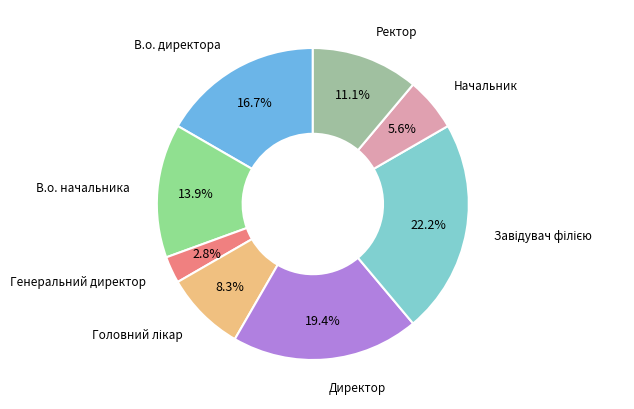

How many segments does this pie chart have?

8